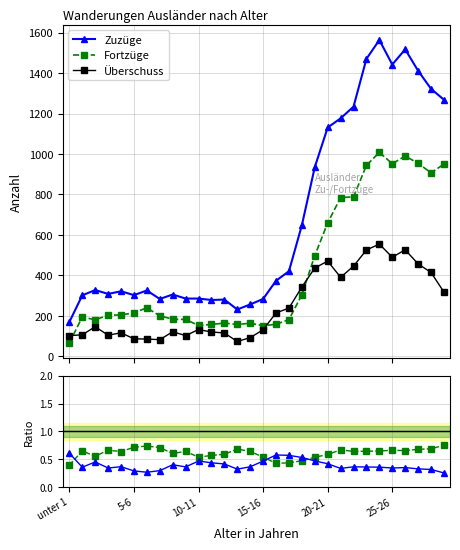

At how many categories does at least one series exceed 930?

11